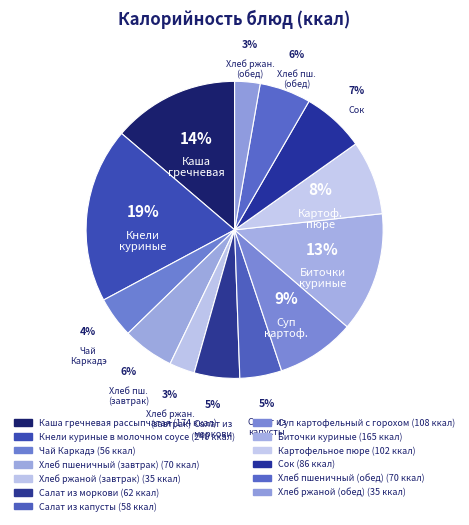

How many segments does this pie chart have?

13